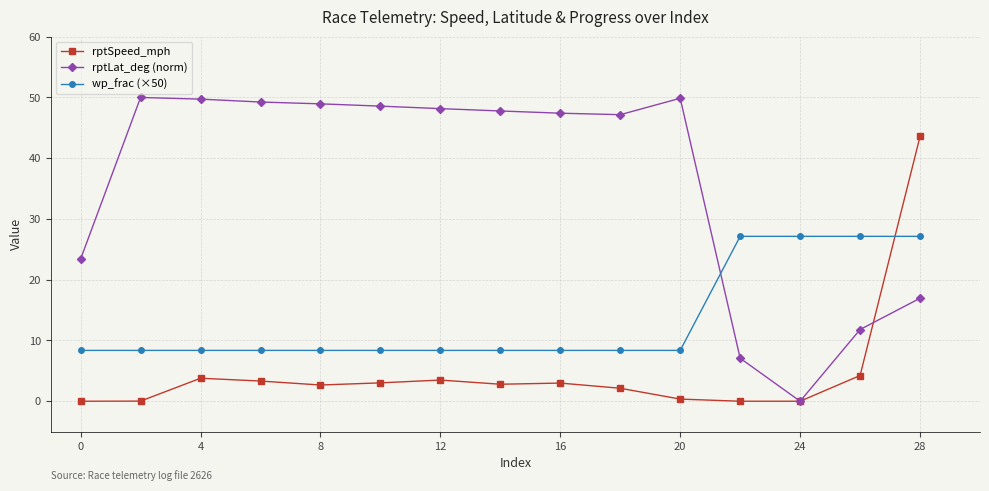

What is the value of the rptSpeed_mph point at the 5th from the left?

2.7